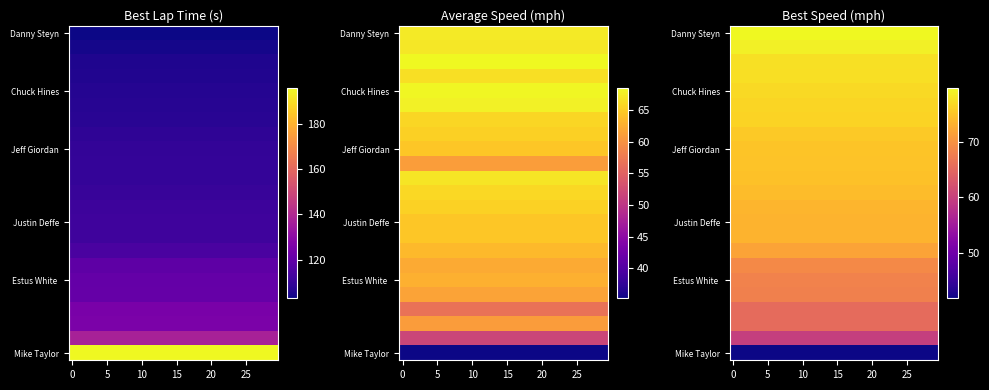

What is the greatest value displayed?

79.7